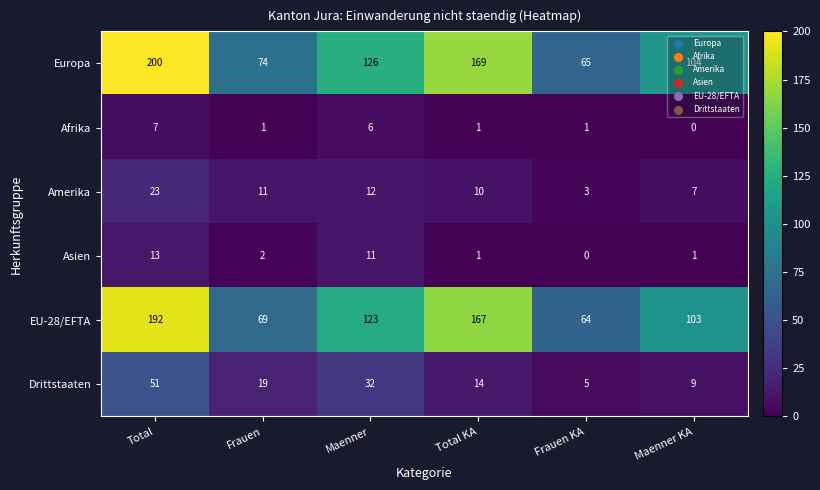

How many positive values does the Afrika series have?

5